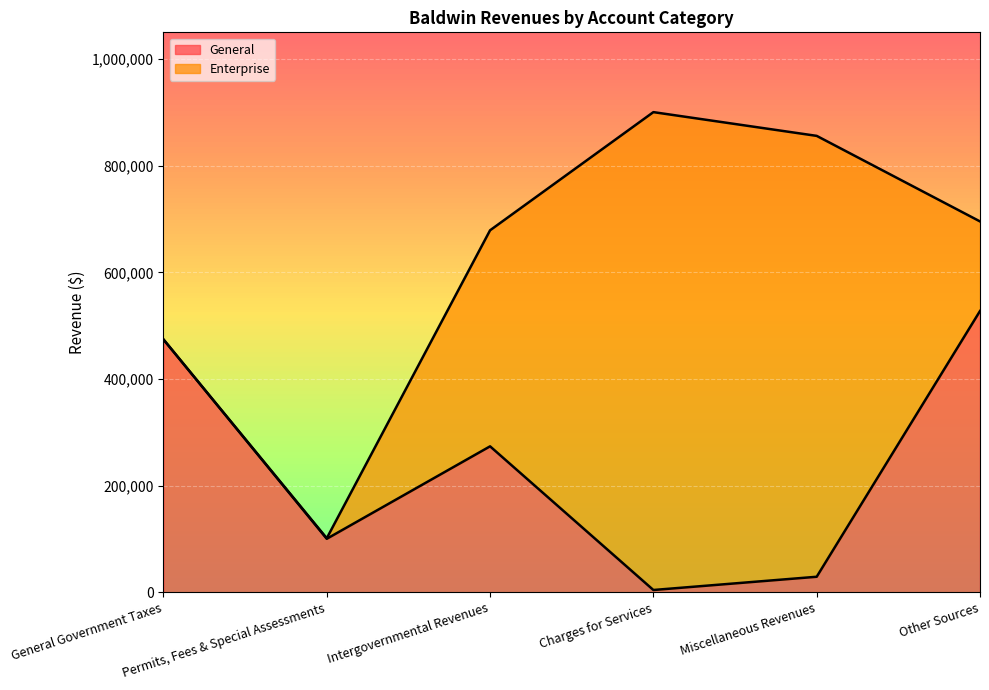

How many distinct data groups are displayed?

6